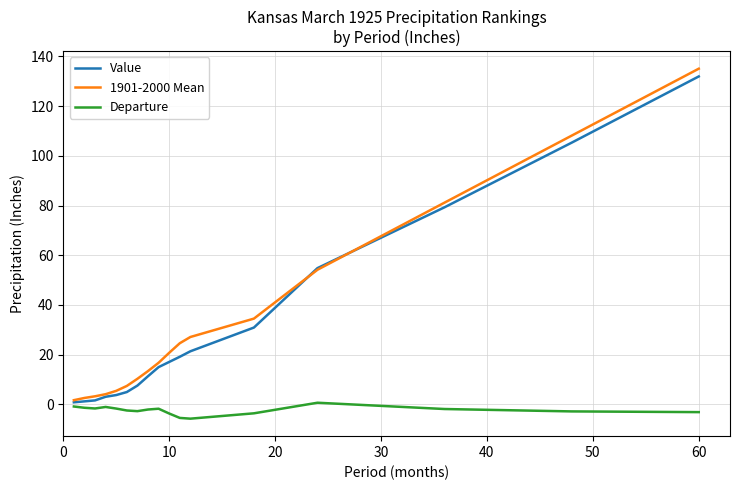

What is the greatest value displayed?

135.1